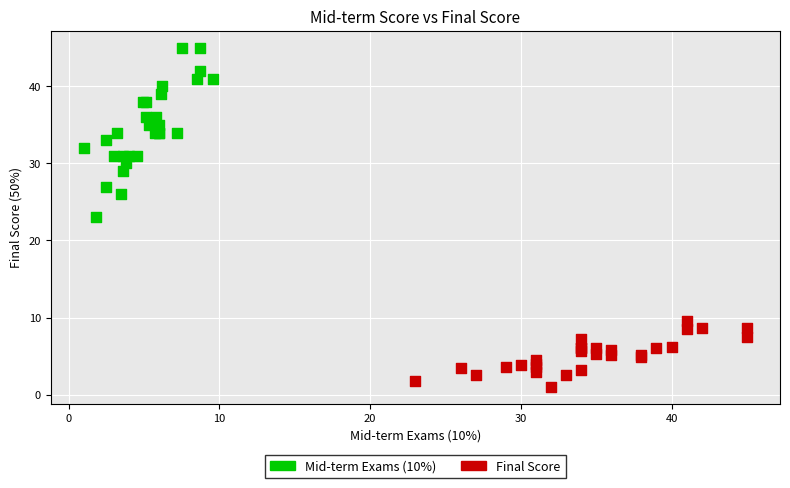

Which series has the widest spread of Y values?

Mid-term Exams (10%)